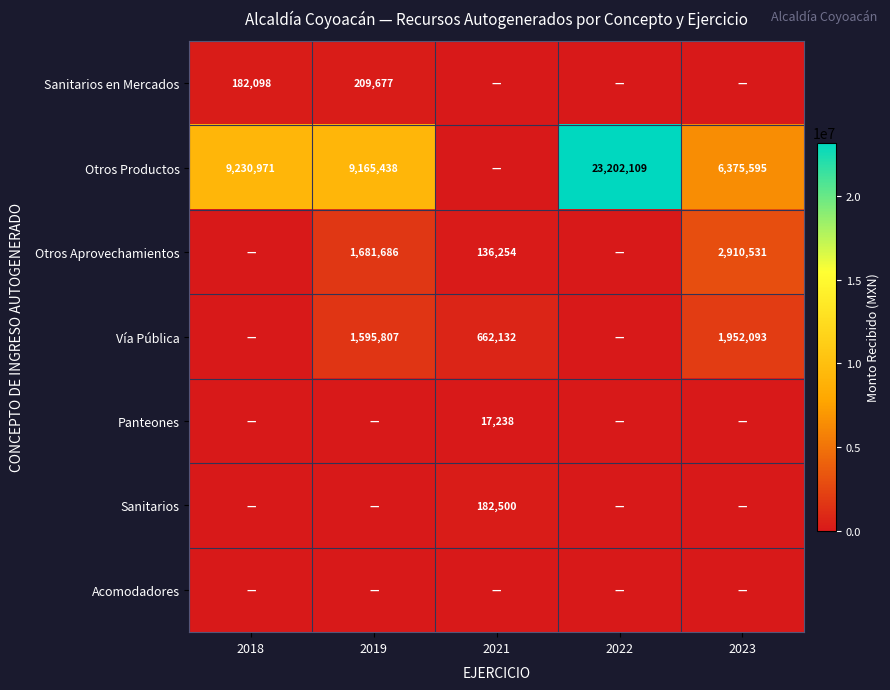

Which category has the highest value across all series?

2022